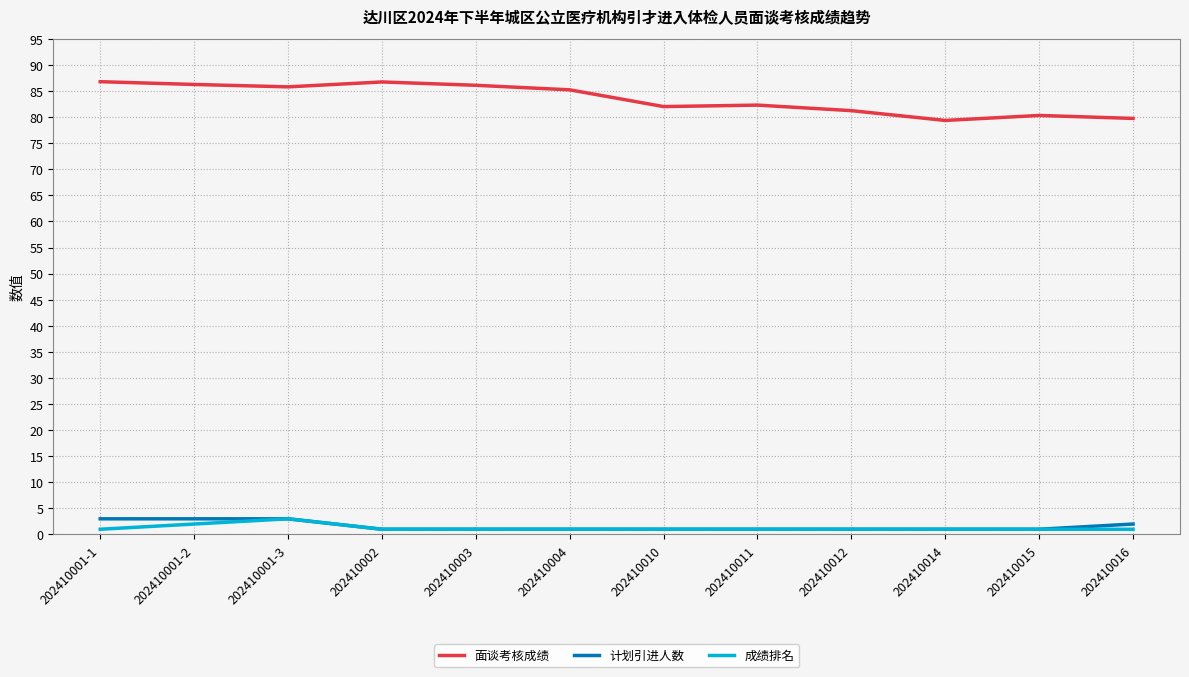

How many categories are shown in the chart?

12